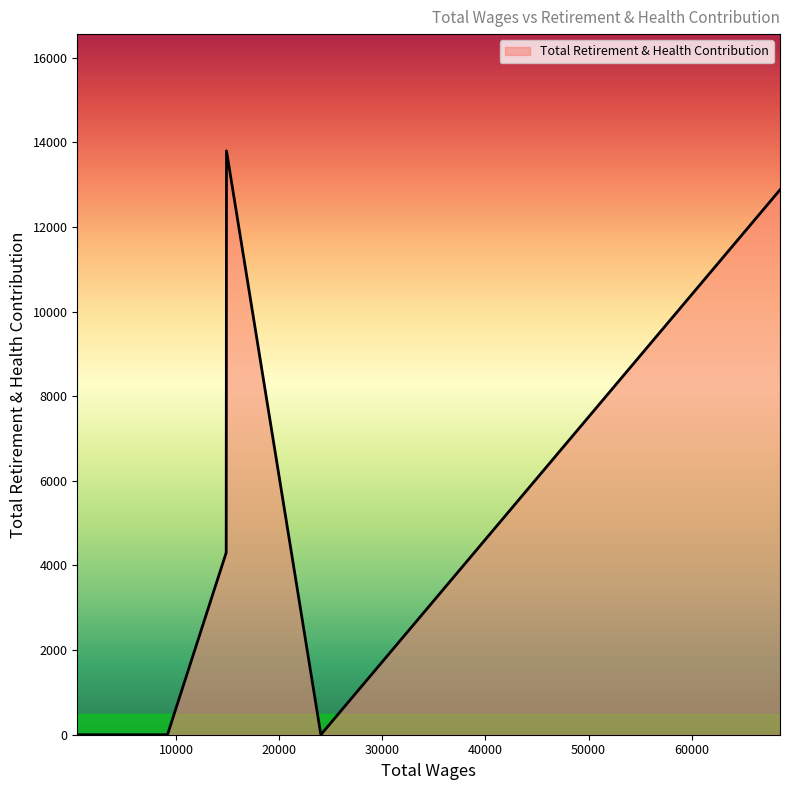

What is the difference between the maximum and minimum values?

13800